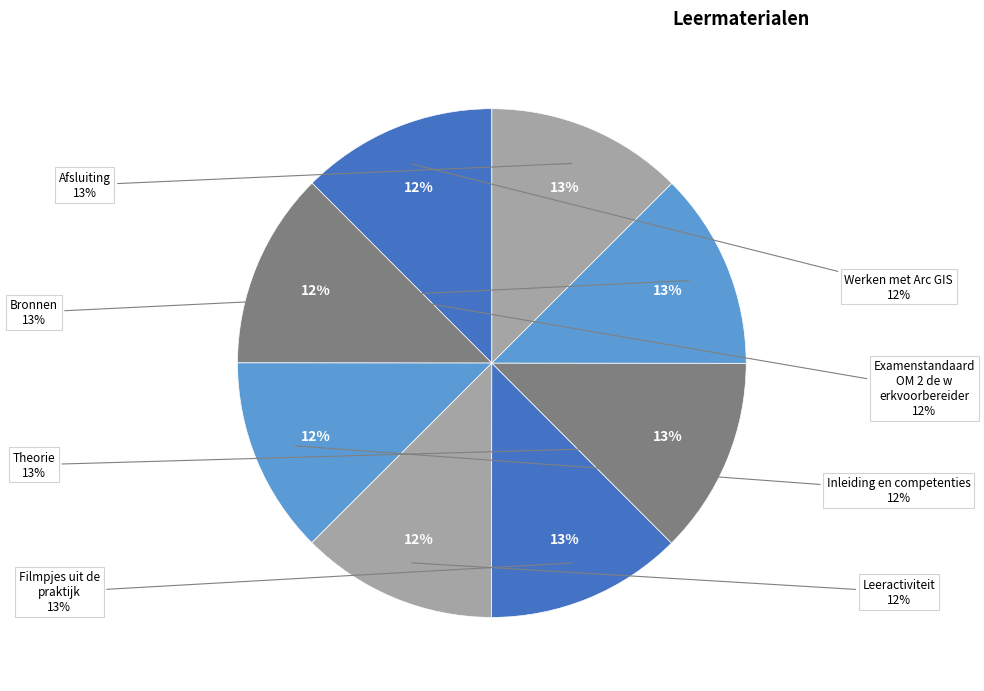

True or false: Leeractiviteit accounts for 5% of the total.

False